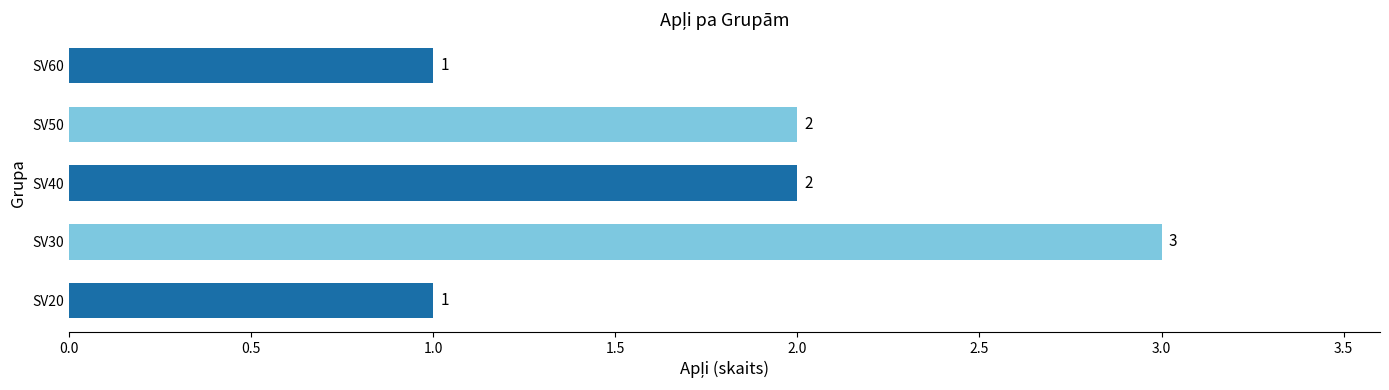

Does the chart contain any negative values?

No